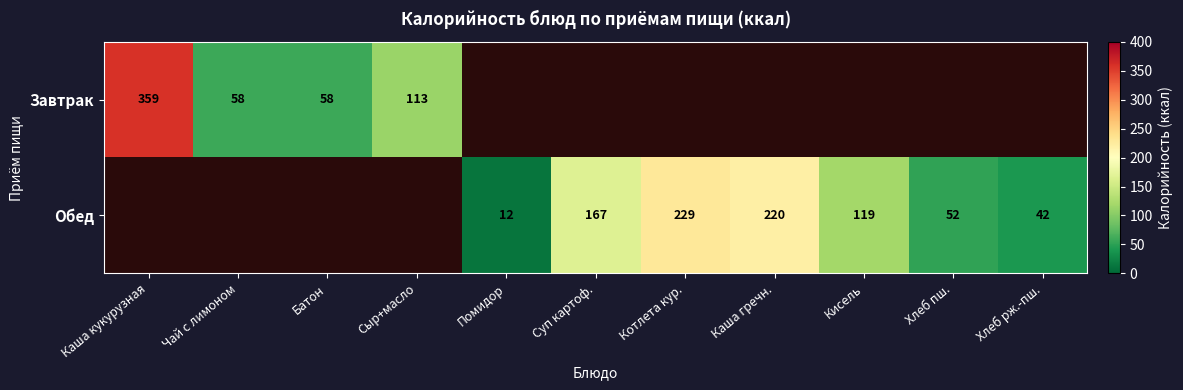

True or false: Завтрак has a value of 92 at Чай с лимоном.

False